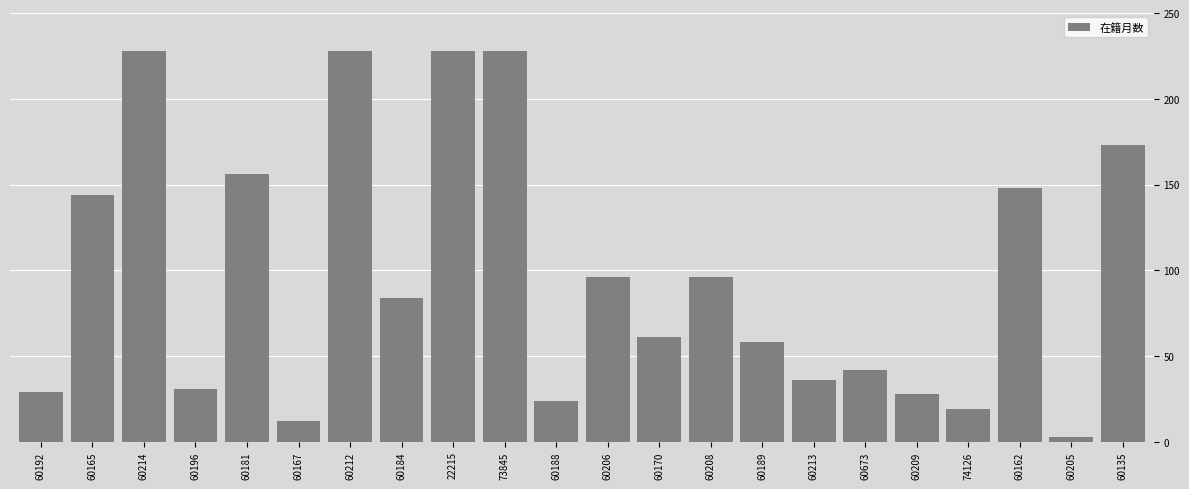

What is the label of the 7th bar from the right?

60213